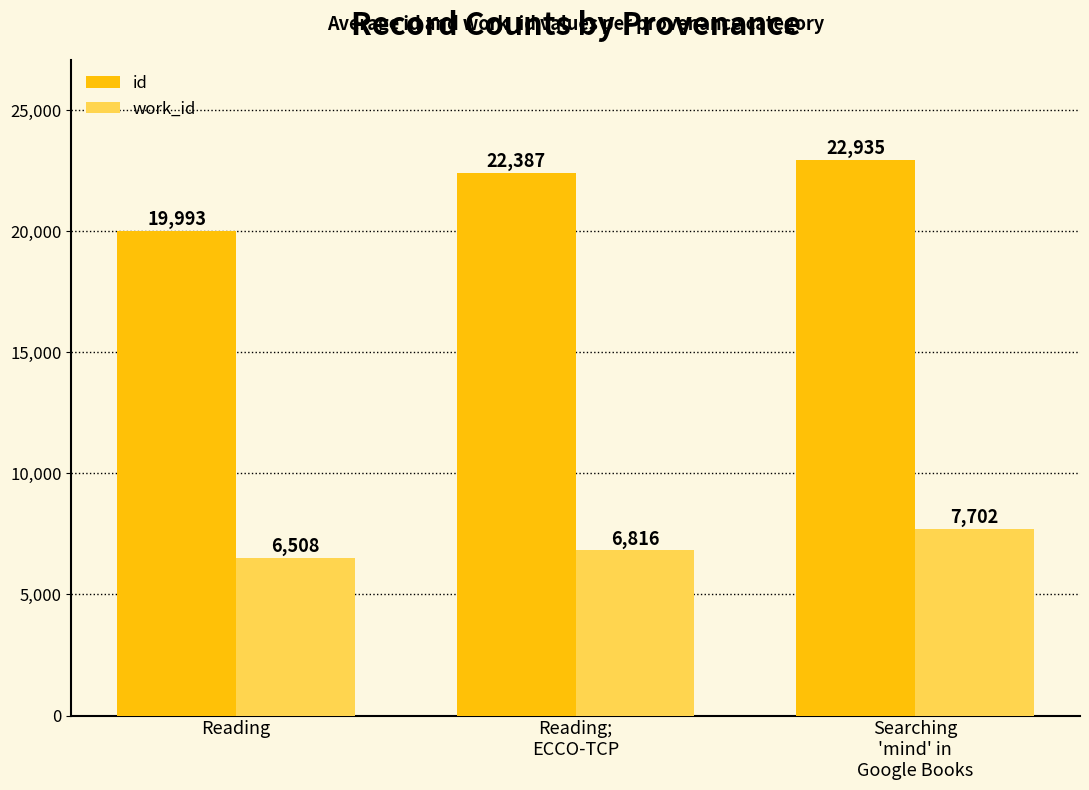

What is the value of the id bar at the 1st from the left?

19993